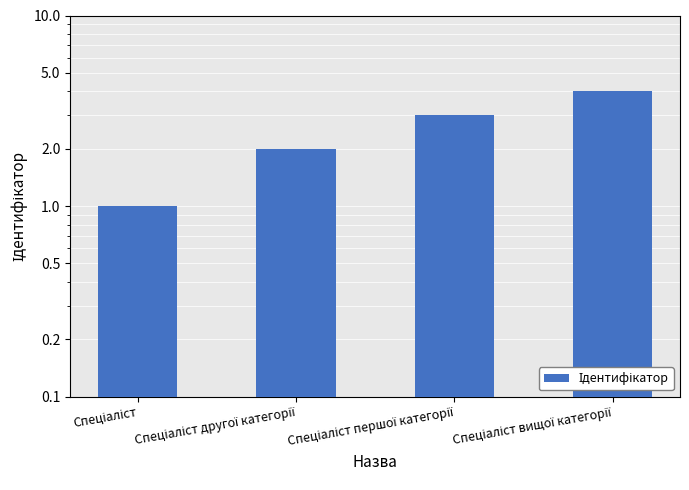

At which label does the data first exceed 3?

Спеціаліст вищої категорії